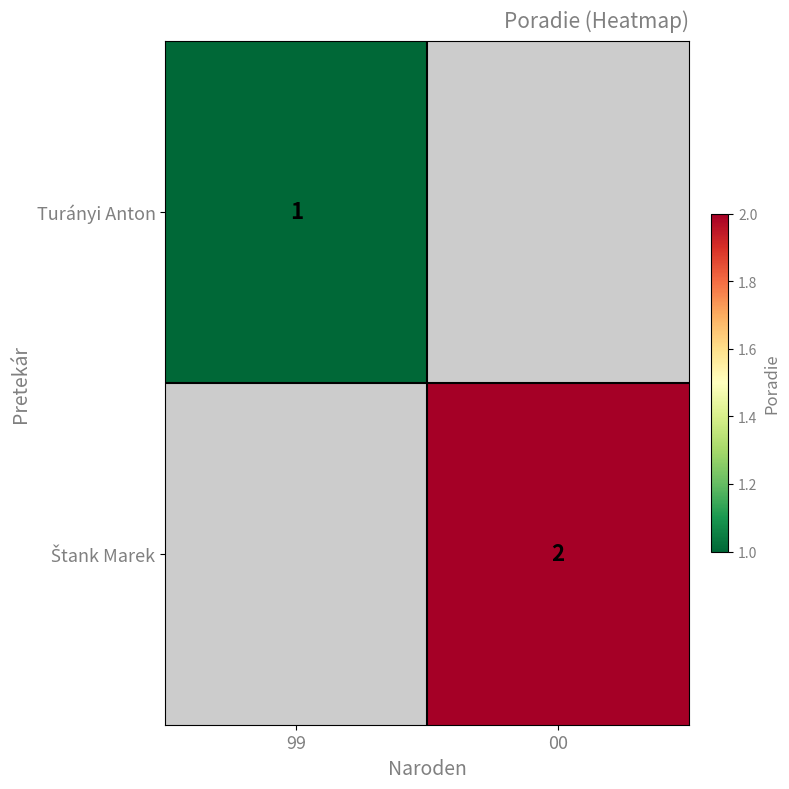

True or false: Turányi Anton has a value of 1 at 99.

True